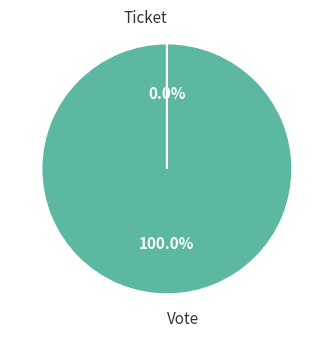

What percentage is the Vote slice, to the nearest percent?

100%